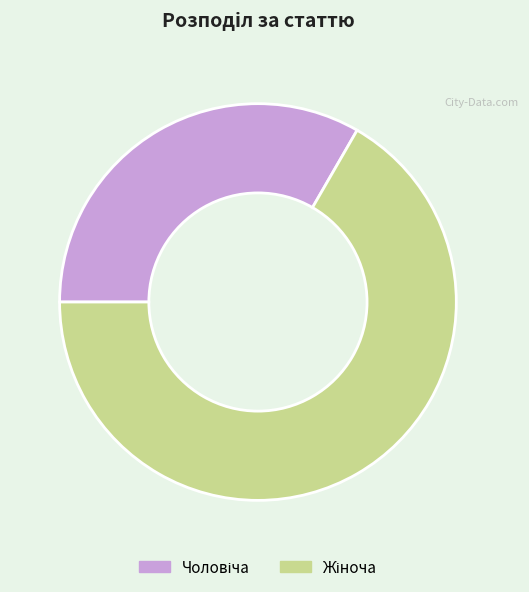

Is there a majority slice in this chart?

Yes